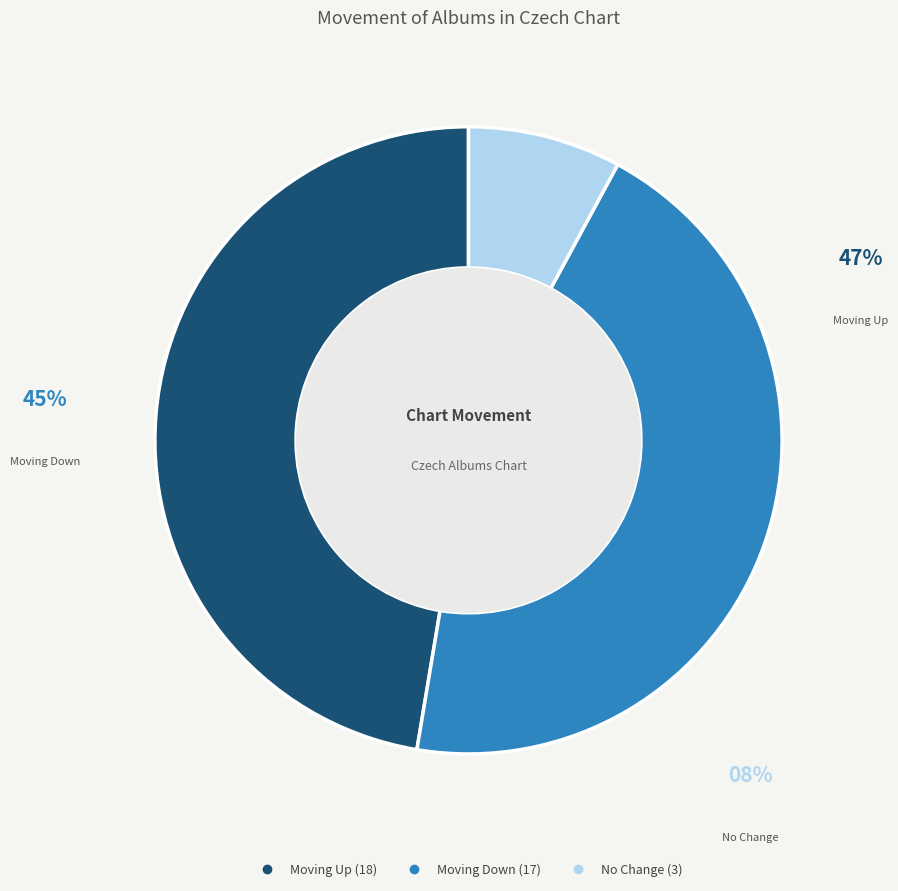

Is there any slice that represents more than half of the pie?

No